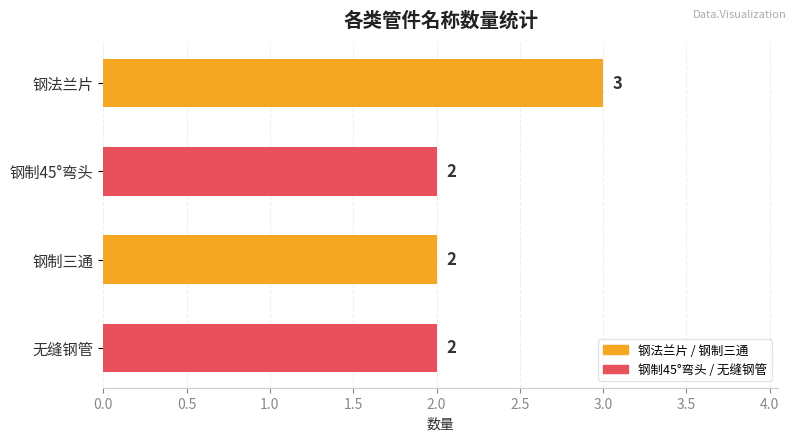

The chart shows a value of 1 at 钢制45°弯头. True or false?

False